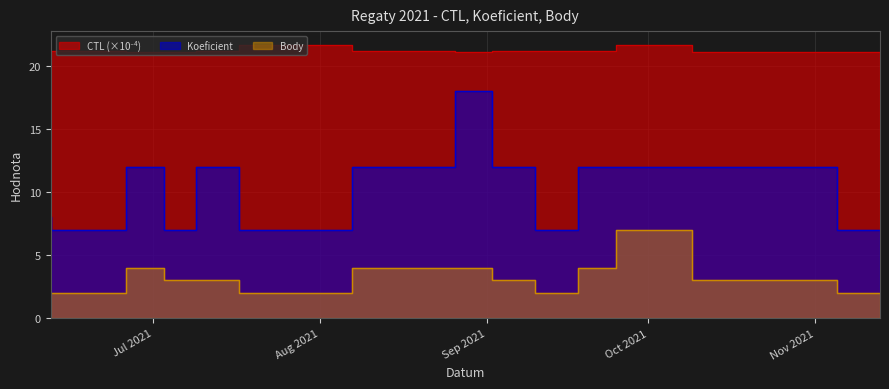

What is the lowest value of the Koeficient series?

7.0